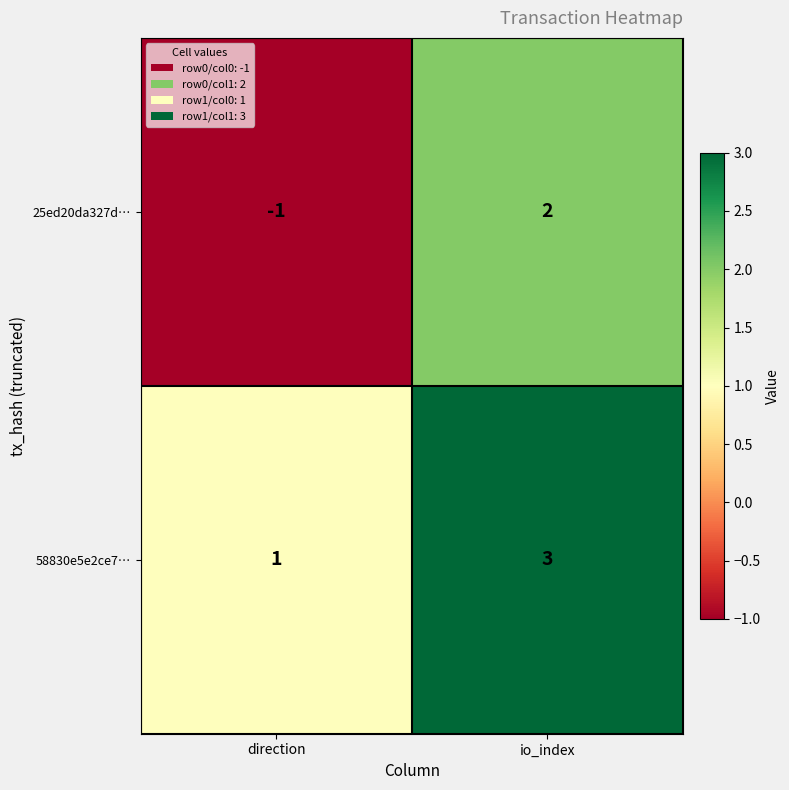

Which series has the largest total across all categories?

58830e5e2ce7…